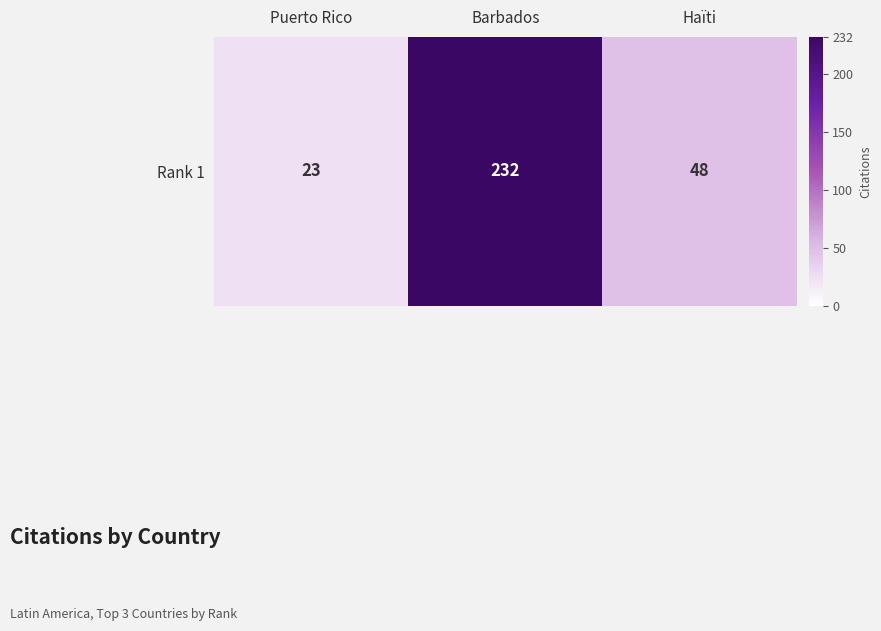

Where does the data first go above 48?

Barbados